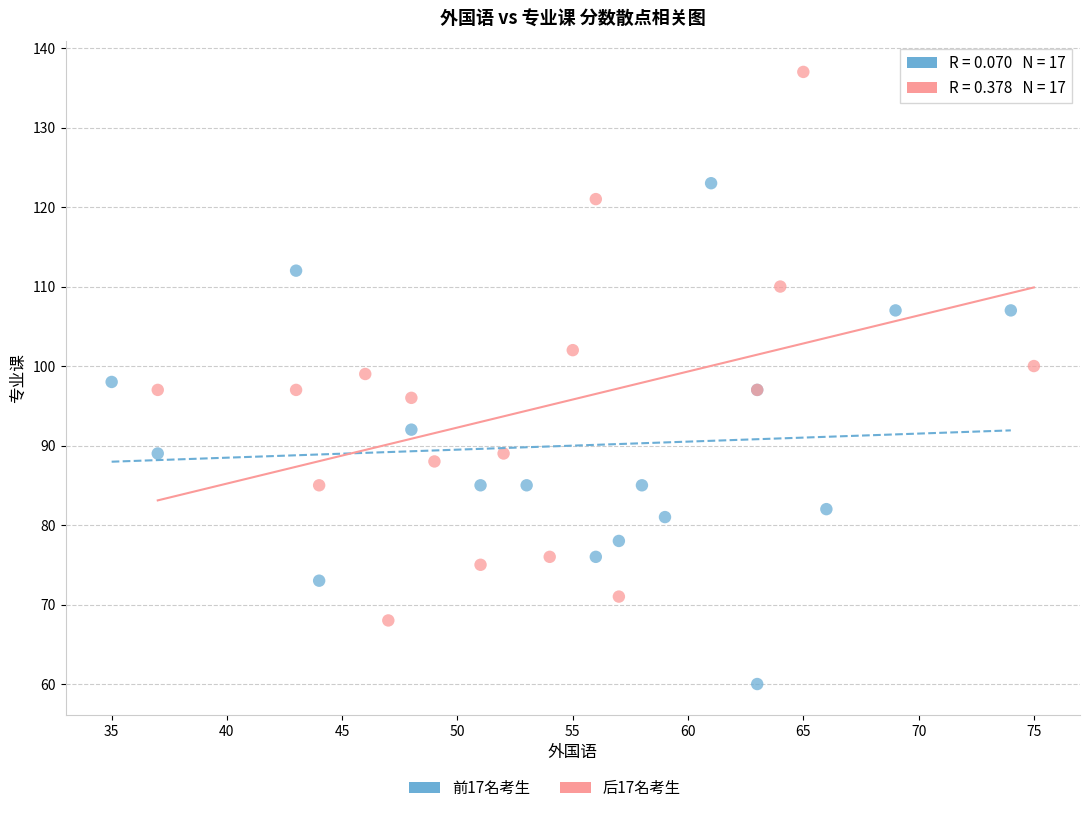

Which series has the largest Y range (max minus min)?

后17名考生